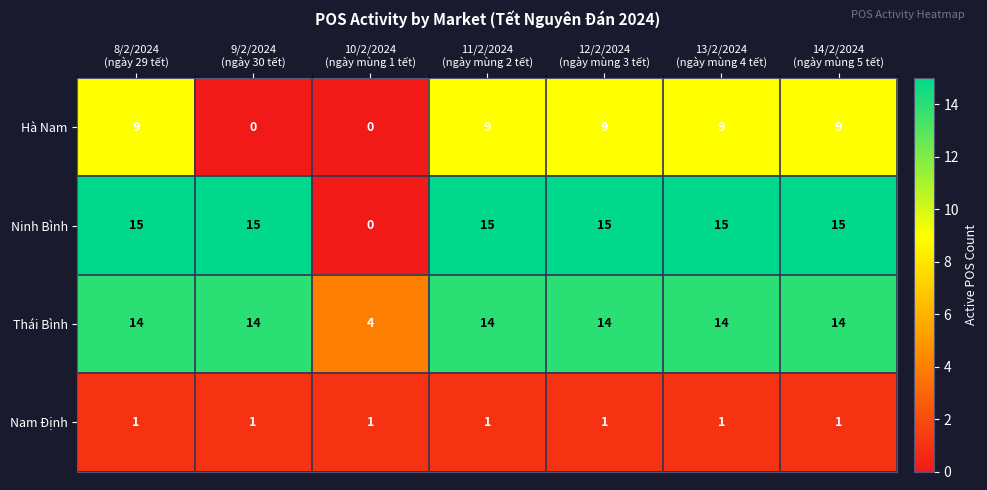

What is the total value across all series at 12/2/2024
(ngày mùng 3 tết)?

39